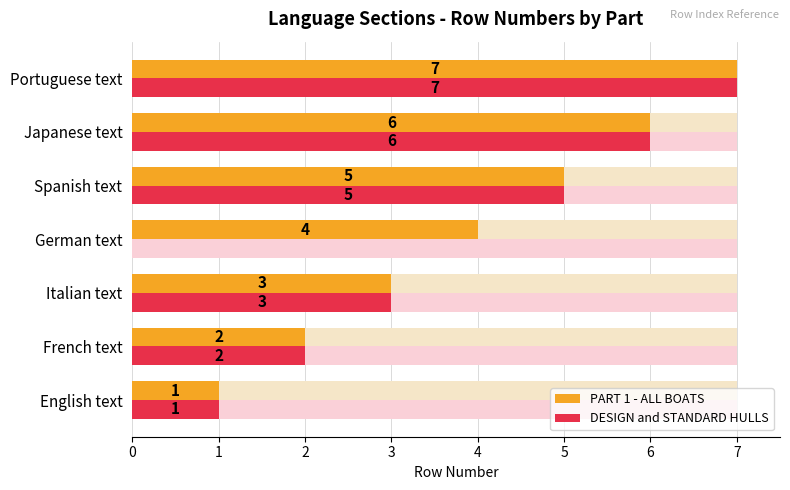

Reading left to right, extract all data points from this chart.

PART 1 - ALL BOATS: 1	2	3	4	5	6	7
DESIGN and STANDARD HULLS: 1	2	3	0	5	6	7